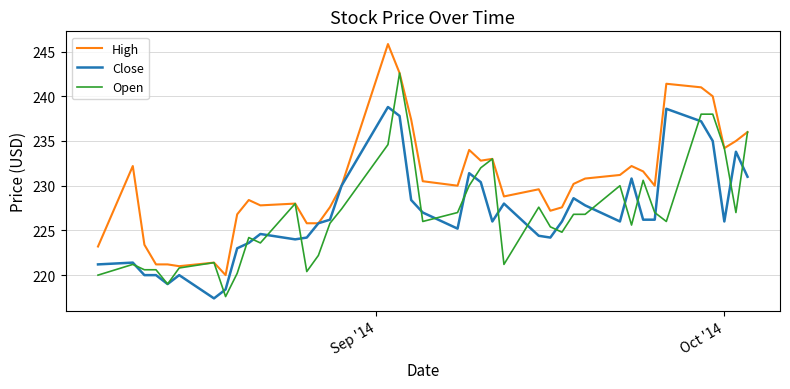

Rank the series by their maximum value, from lowest to highest.

Close, Open, High